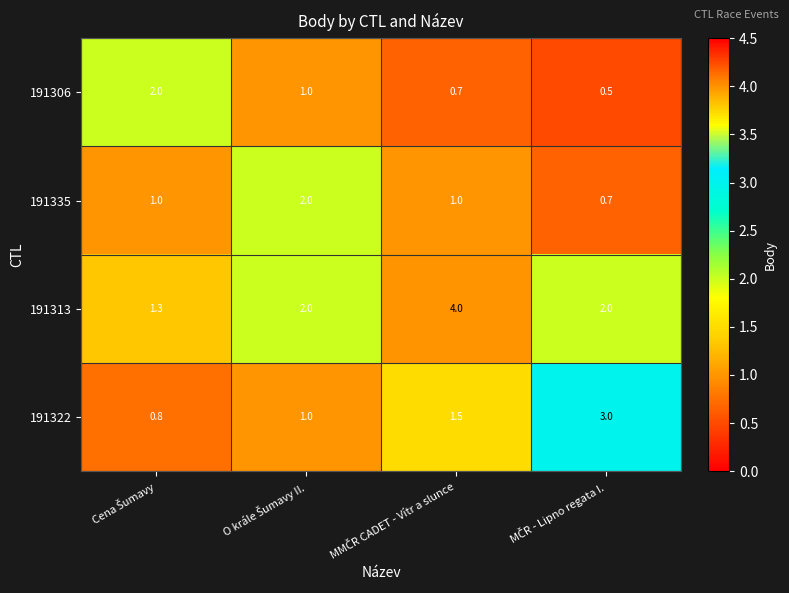

How many series are shown in this chart?

4